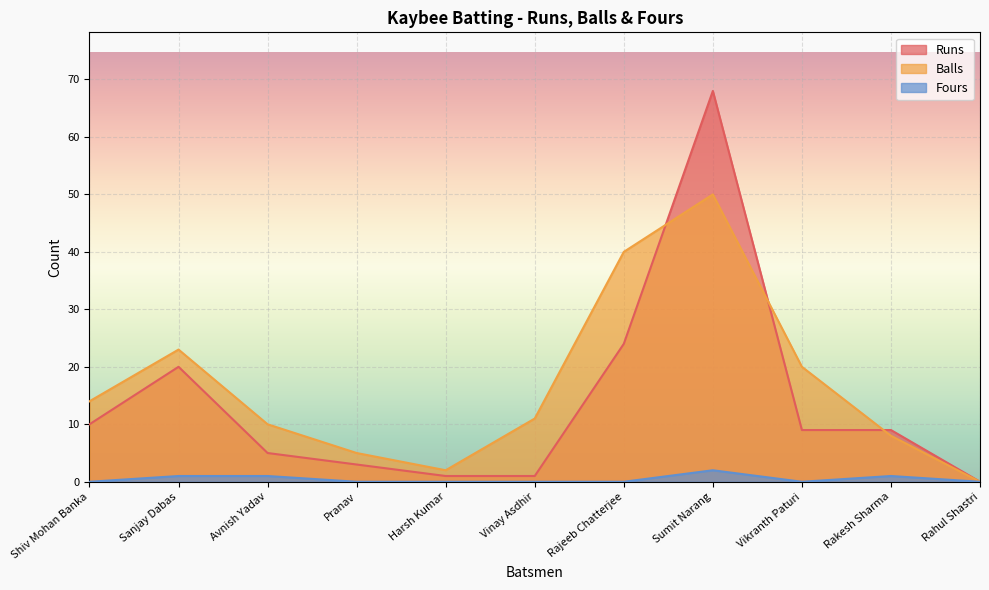

Which label corresponds to the largest value in the chart?

Sumit Narang